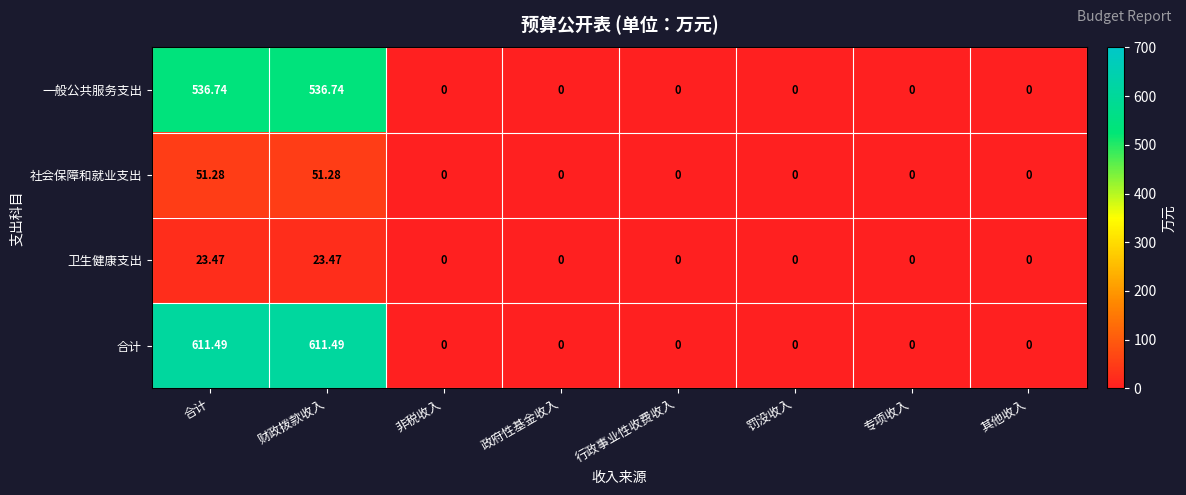

Which series has the largest total across all categories?

合计